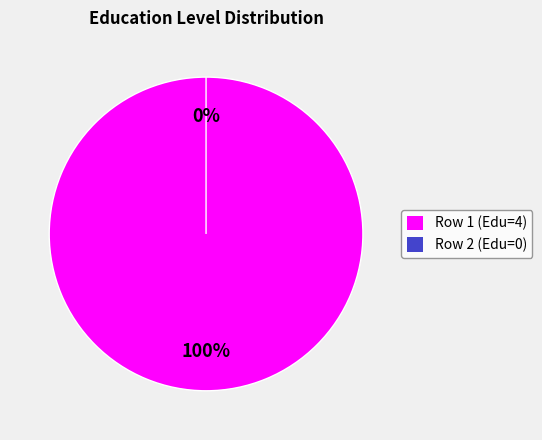

To the nearest percent, what is the combined percentage of 2 and 1?

100%